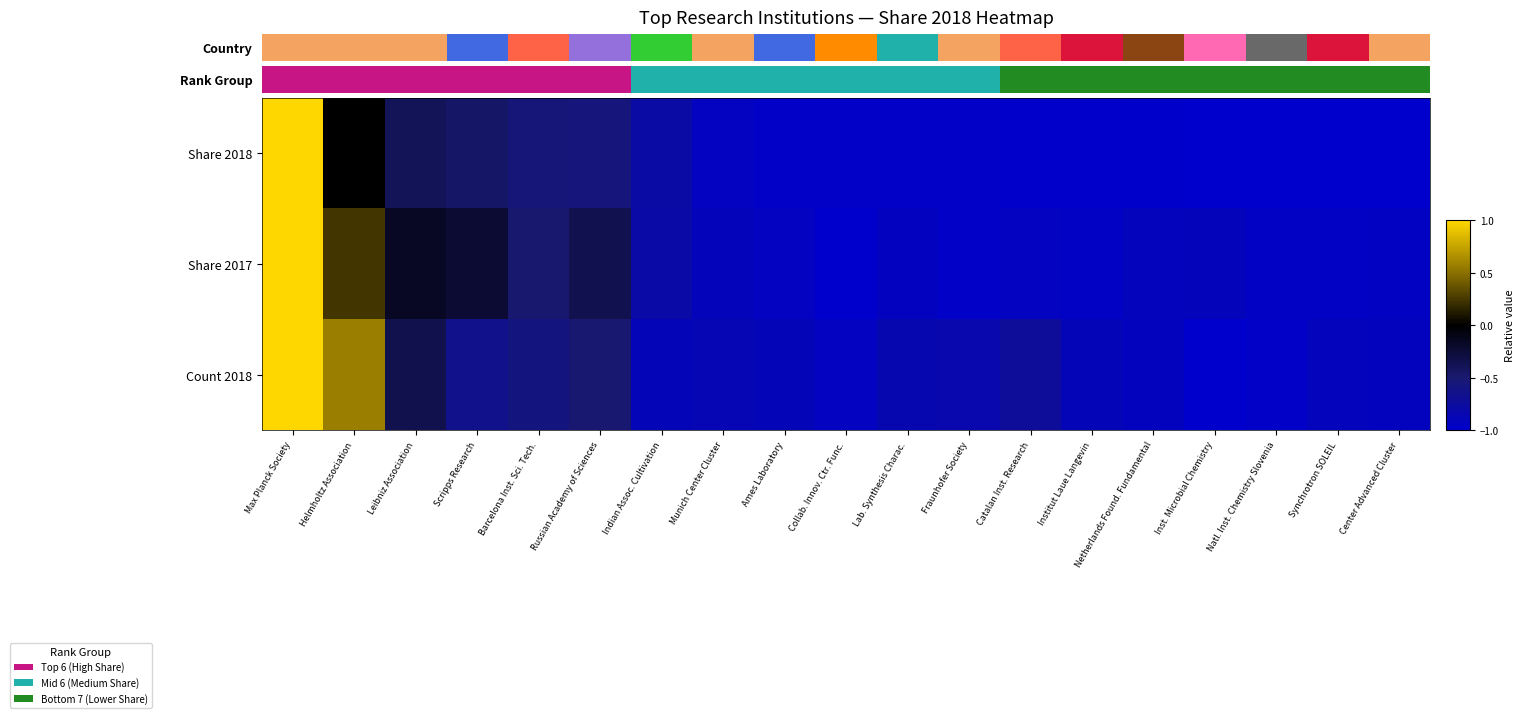

What is the greatest value displayed?

1.0